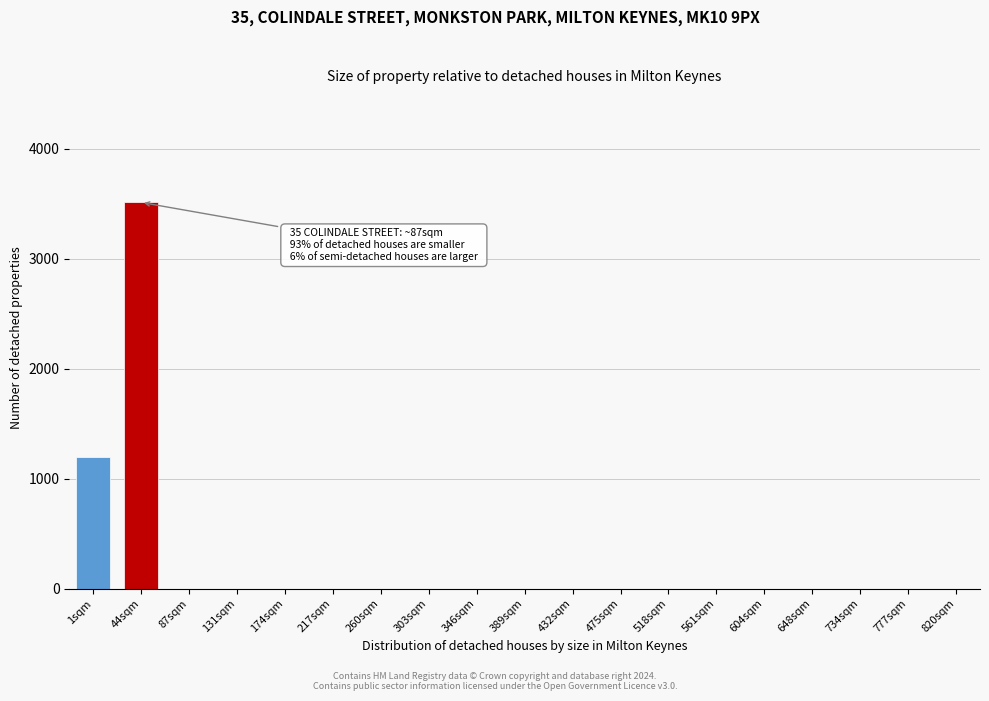

Reading left to right, transcribe all the data shown in this chart.

1sqm=1200	44sqm=3510	87sqm=0	131sqm=0	174sqm=0	217sqm=0	260sqm=0	303sqm=0	346sqm=0	389sqm=0	432sqm=0	475sqm=0	518sqm=0	561sqm=0	604sqm=0	648sqm=0	734sqm=0	777sqm=0	820sqm=0